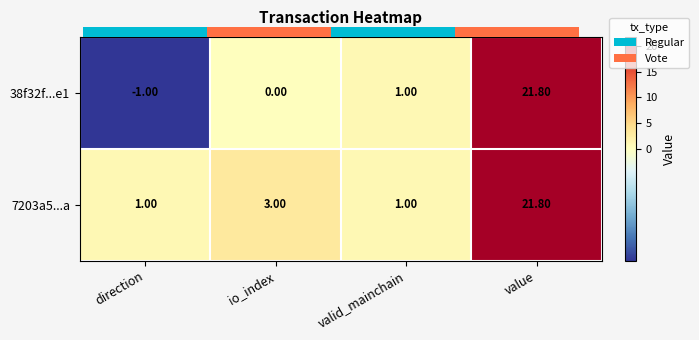

Which series has the largest range (max minus min)?

38f32f...e1